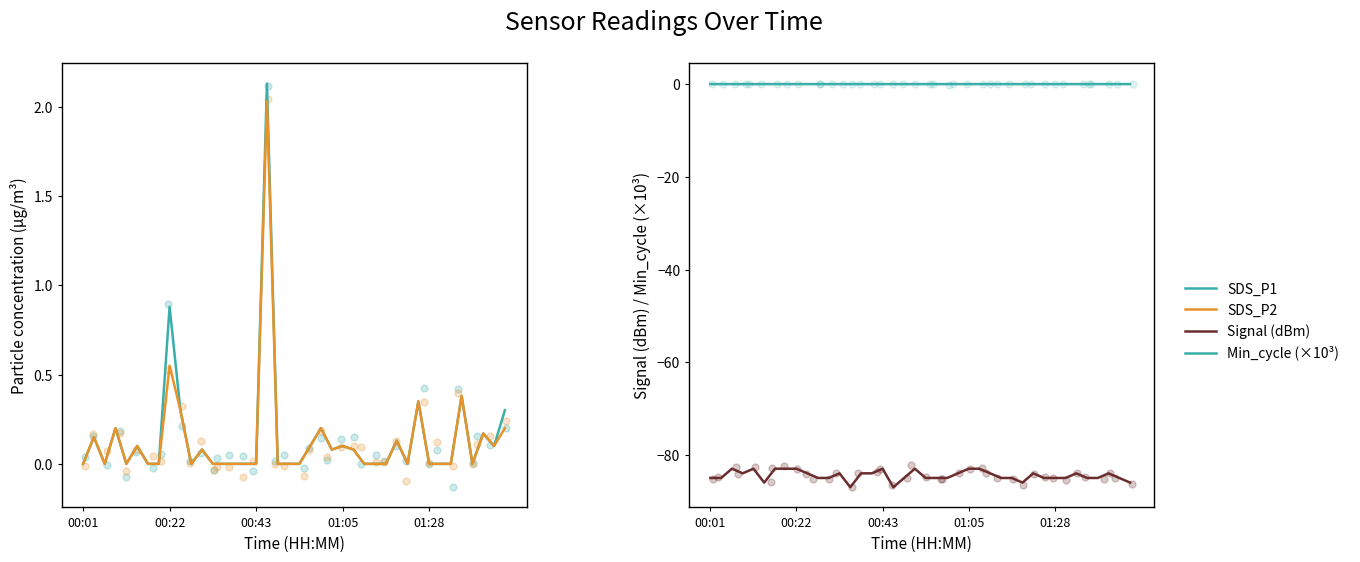

Which series contains the lowest Y value?

Signal (dBm)